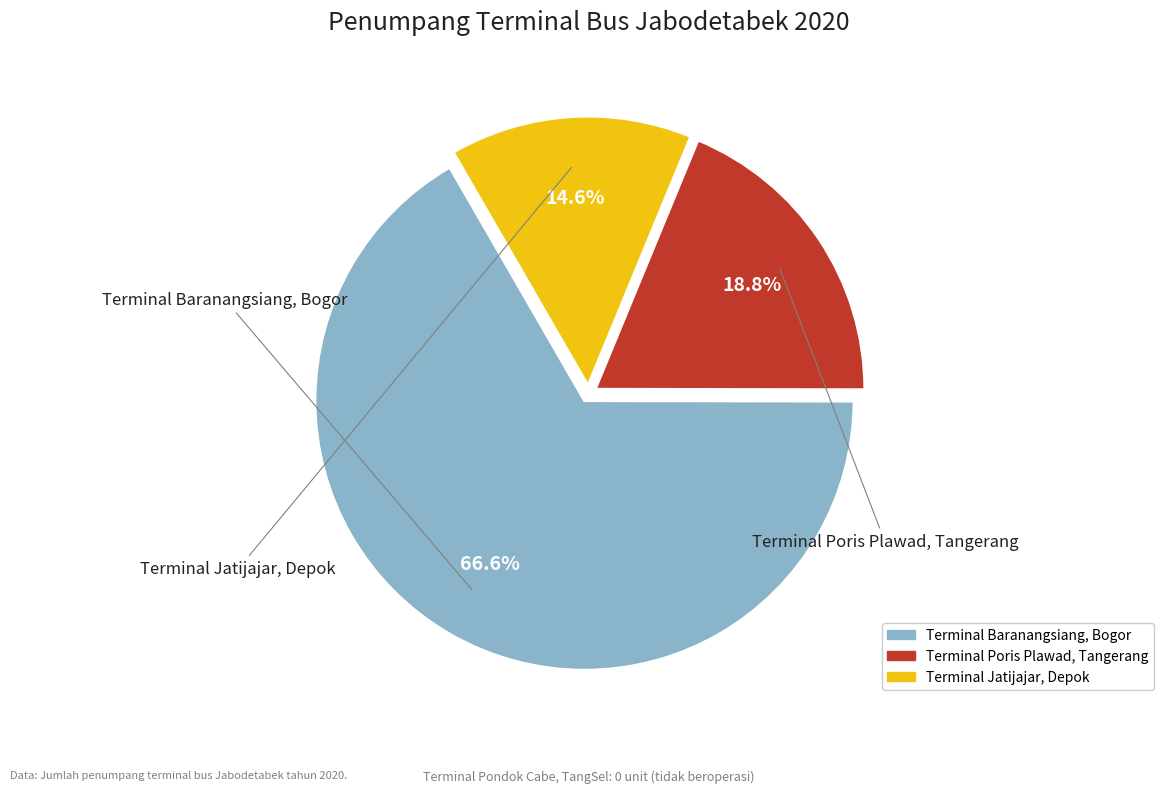

Is there any slice that represents more than half of the pie?

Yes